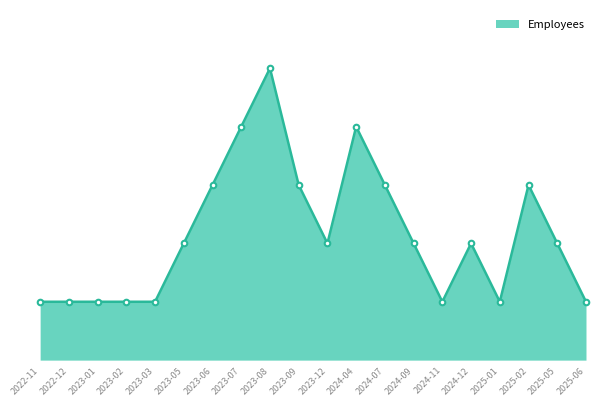

Rank the categories by value from highest to lowest.

2023-08, 2023-07, 2024-04, 2023-06, 2023-09, 2024-07, 2025-02, 2023-05, 2023-12, 2024-09, 2024-12, 2025-05, 2022-11, 2022-12, 2023-01, 2023-02, 2023-03, 2024-11, 2025-01, 2025-06